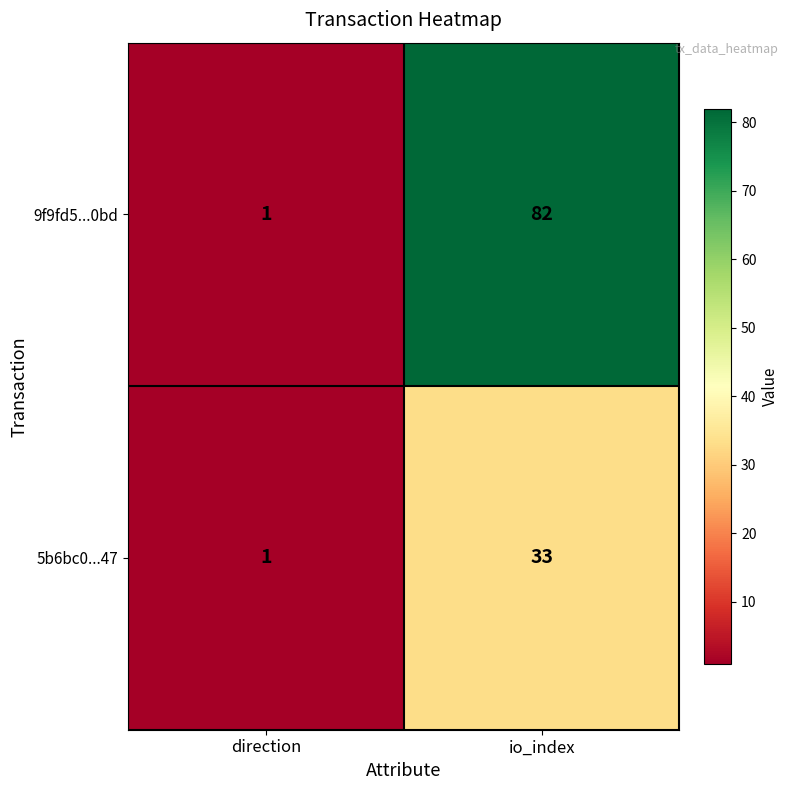

What is the maximum value shown in the chart?

82